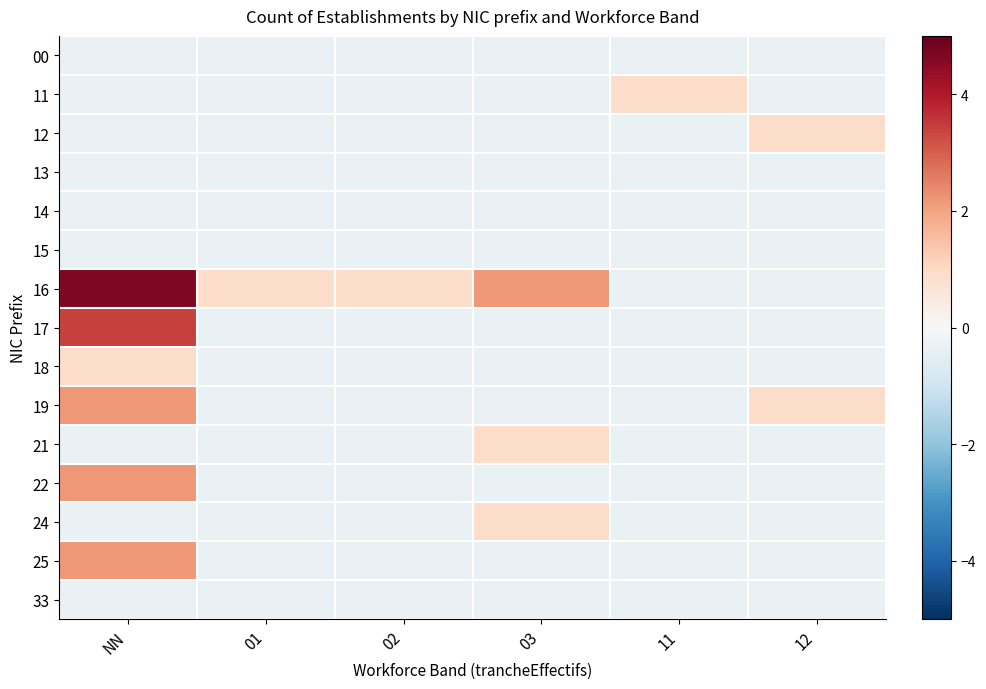

Reading left to right, what are all the values shown in this chart?

00: NN=-0.3	01=-0.3	02=-0.3	03=-0.3	11=-0.3	12=-0.3
11: NN=-0.3	01=-0.3	02=-0.3	03=-0.3	11=0.9	12=-0.3
12: NN=-0.3	01=-0.3	02=-0.3	03=-0.3	11=-0.3	12=0.9
13: NN=-0.3	01=-0.3	02=-0.3	03=-0.3	11=-0.3	12=-0.3
14: NN=-0.3	01=-0.3	02=-0.3	03=-0.3	11=-0.3	12=-0.3
15: NN=-0.3	01=-0.3	02=-0.3	03=-0.3	11=-0.3	12=-0.3
16: NN=4.7	01=0.9	02=0.9	03=2.2	11=-0.3	12=-0.3
17: NN=3.4	01=-0.3	02=-0.3	03=-0.3	11=-0.3	12=-0.3
18: NN=0.9	01=-0.3	02=-0.3	03=-0.3	11=-0.3	12=-0.3
19: NN=2.2	01=-0.3	02=-0.3	03=-0.3	11=-0.3	12=0.9
21: NN=-0.3	01=-0.3	02=-0.3	03=0.9	11=-0.3	12=-0.3
22: NN=2.2	01=-0.3	02=-0.3	03=-0.3	11=-0.3	12=-0.3
24: NN=-0.3	01=-0.3	02=-0.3	03=0.9	11=-0.3	12=-0.3
25: NN=2.2	01=-0.3	02=-0.3	03=-0.3	11=-0.3	12=-0.3
33: NN=-0.3	01=-0.3	02=-0.3	03=-0.3	11=-0.3	12=-0.3